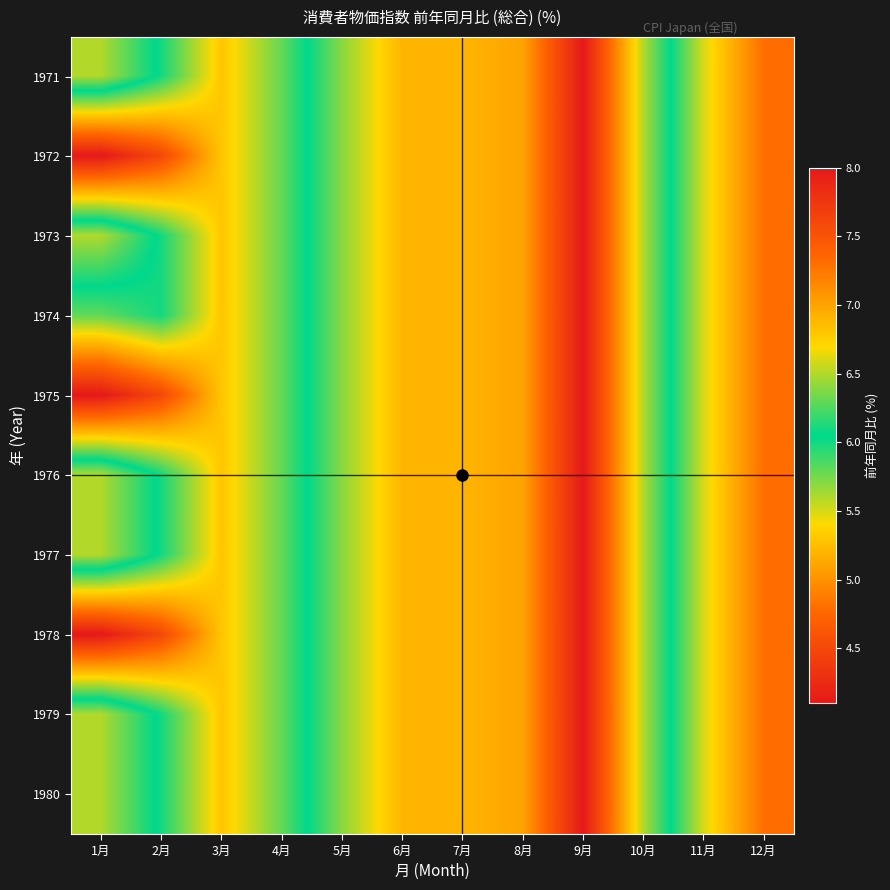

Reading left to right, transcribe all the data shown in this chart.

1971: 1月=6.5	2月=6.0	3月=5.3	4月=5.8	5月=6.4	6月=6.9	7月=6.9	8月=7.0	9月=8.0	10月=6.5	11月=5.5	12月=4.8
1972: 1月=4.1	2月=4.5	3月=5.3	4月=5.8	5月=6.4	6月=6.9	7月=6.9	8月=7.0	9月=8.0	10月=6.5	11月=5.5	12月=4.8
1973: 1月=6.5	2月=6.0	3月=5.3	4月=5.8	5月=6.4	6月=6.9	7月=6.9	8月=7.0	9月=8.0	10月=6.5	11月=5.5	12月=4.8
1974: 1月=5.8	2月=6.0	3月=5.3	4月=5.8	5月=6.4	6月=6.9	7月=6.9	8月=7.0	9月=8.0	10月=6.5	11月=5.5	12月=4.8
1975: 1月=4.1	2月=4.5	3月=5.3	4月=5.8	5月=6.4	6月=6.9	7月=6.9	8月=7.0	9月=8.0	10月=6.5	11月=5.5	12月=4.8
1976: 1月=6.5	2月=6.0	3月=5.3	4月=5.8	5月=6.4	6月=6.9	7月=6.9	8月=7.0	9月=8.0	10月=6.5	11月=5.5	12月=4.8
1977: 1月=6.5	2月=6.0	3月=5.3	4月=5.8	5月=6.4	6月=6.9	7月=6.9	8月=7.0	9月=8.0	10月=6.5	11月=5.5	12月=4.8
1978: 1月=4.1	2月=4.5	3月=5.3	4月=5.8	5月=6.4	6月=6.9	7月=6.9	8月=7.0	9月=8.0	10月=6.5	11月=5.5	12月=4.8
1979: 1月=6.5	2月=6.0	3月=5.3	4月=5.8	5月=6.4	6月=6.9	7月=6.9	8月=7.0	9月=8.0	10月=6.5	11月=5.5	12月=4.8
1980: 1月=6.5	2月=6.0	3月=5.3	4月=5.8	5月=6.4	6月=6.9	7月=6.9	8月=7.0	9月=8.0	10月=6.5	11月=5.5	12月=4.8